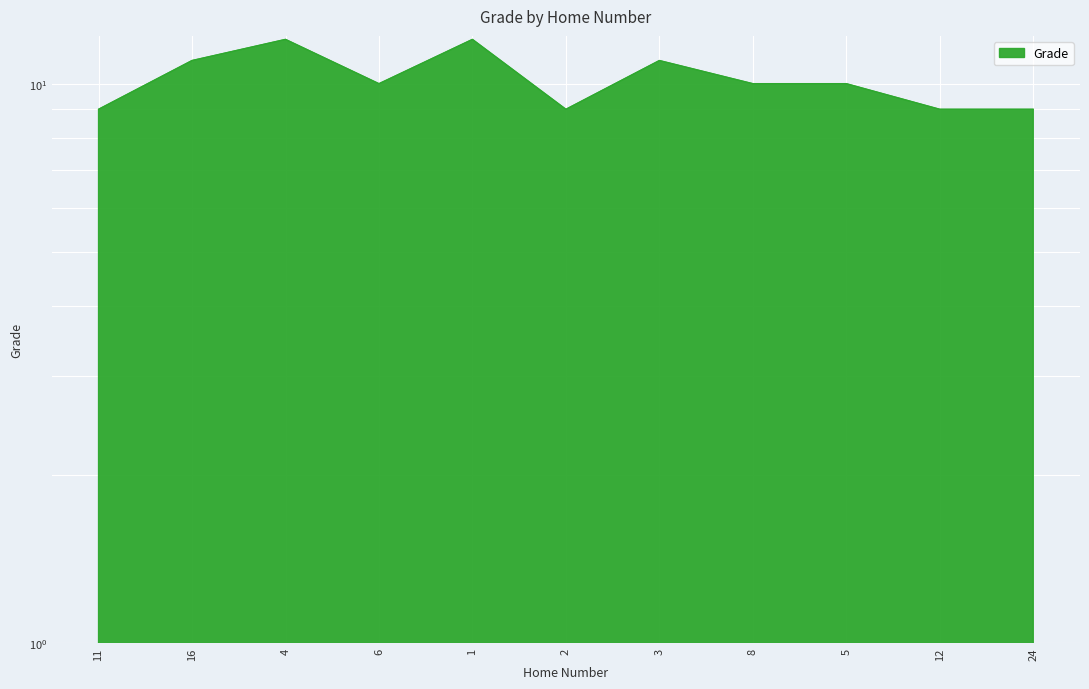

Reading left to right, what are all the values shown in this chart?

9	11	12	10	12	9	11	10	10	9	9